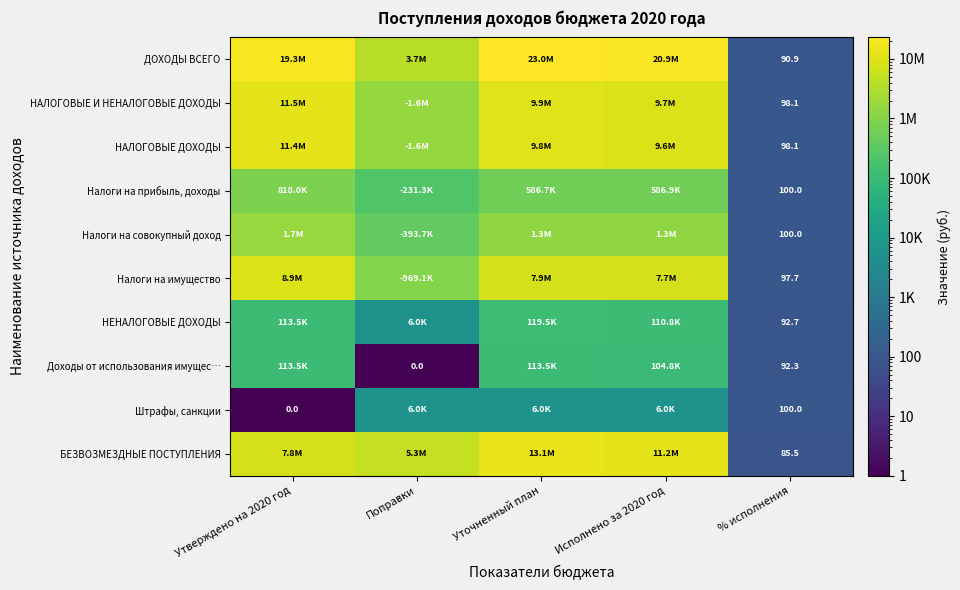

At how many categories does at least one series exceed 18320966?

3